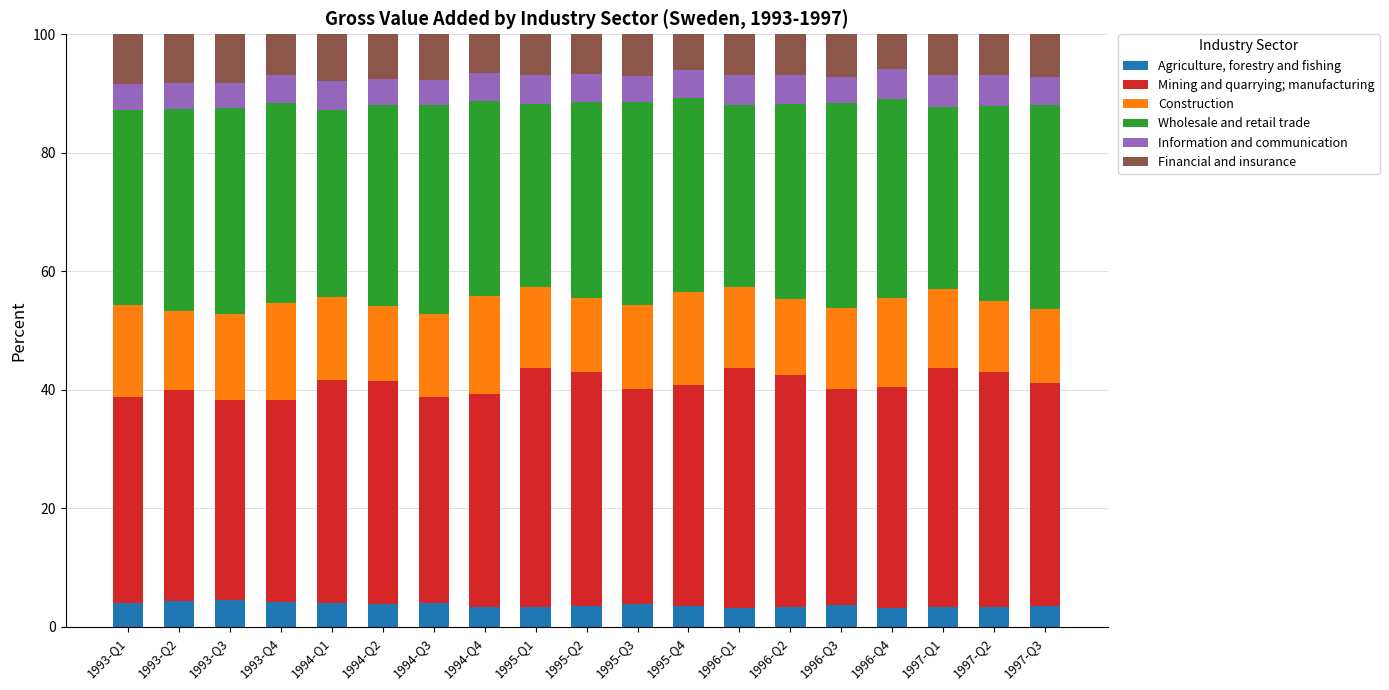

What is the total value across all series at 1995-Q3?

100.0